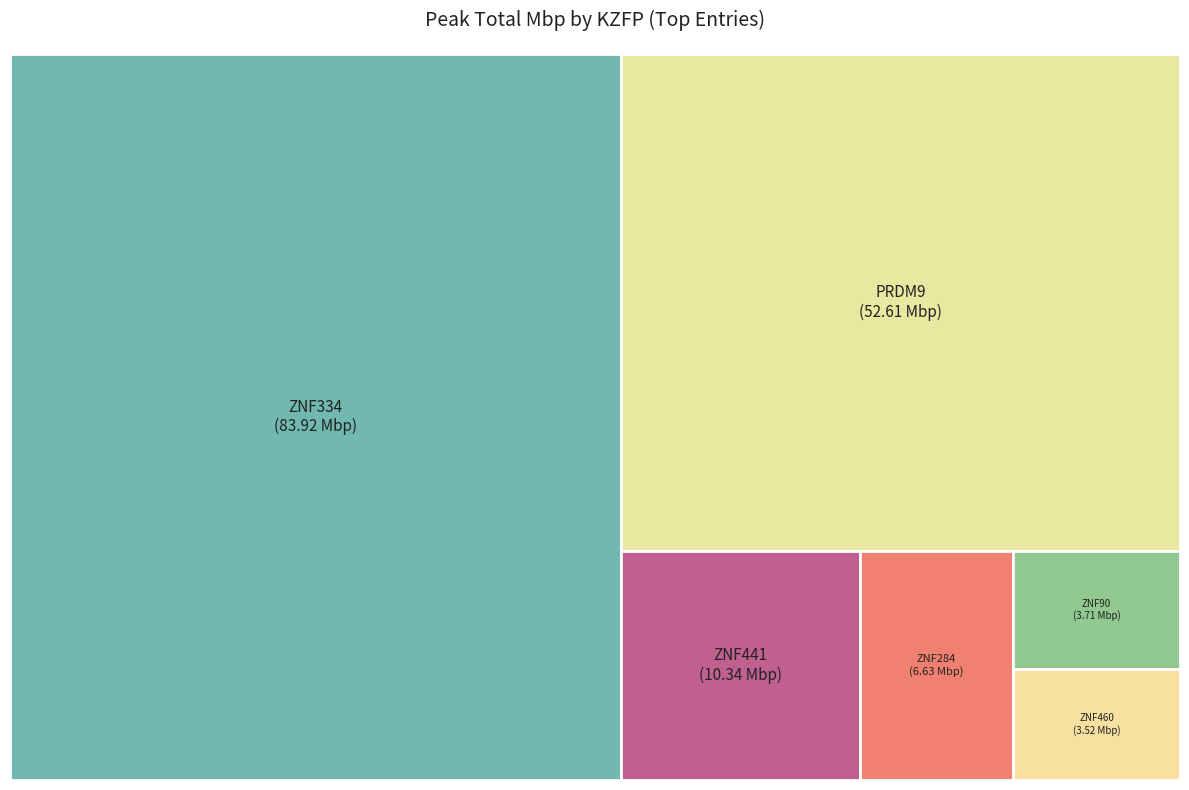

Combined, what portion of the pie is ZNF90 and ZNF460?

4.5%